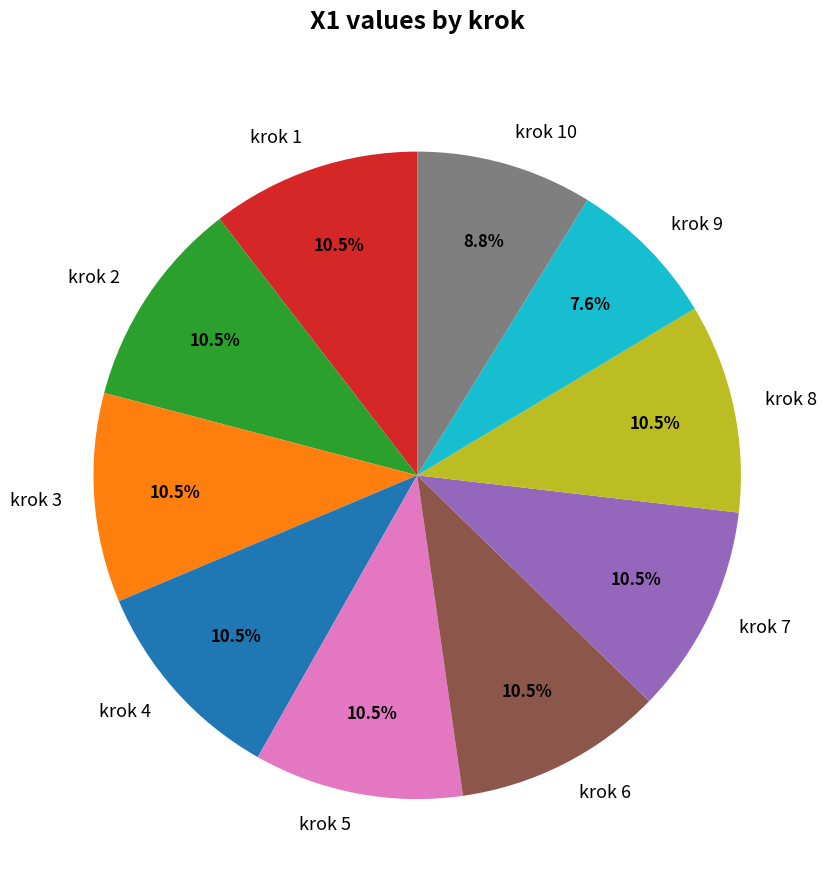

What is the ratio of the value at krok 7 to the value at krok 6?

1.0